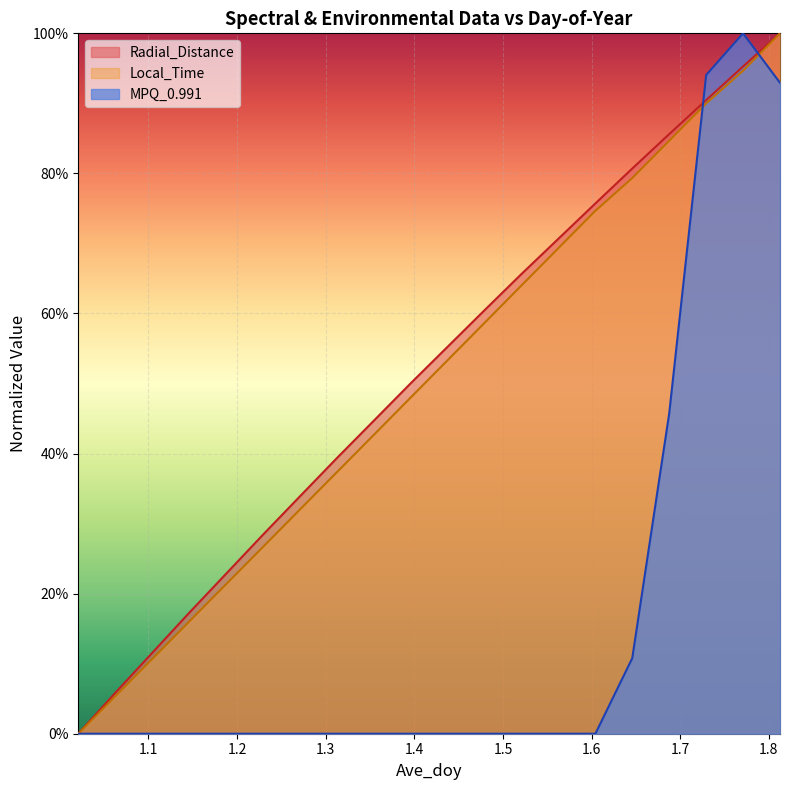

The value of Radial_Distance at 1.7708 is 0.3. True or false?

False